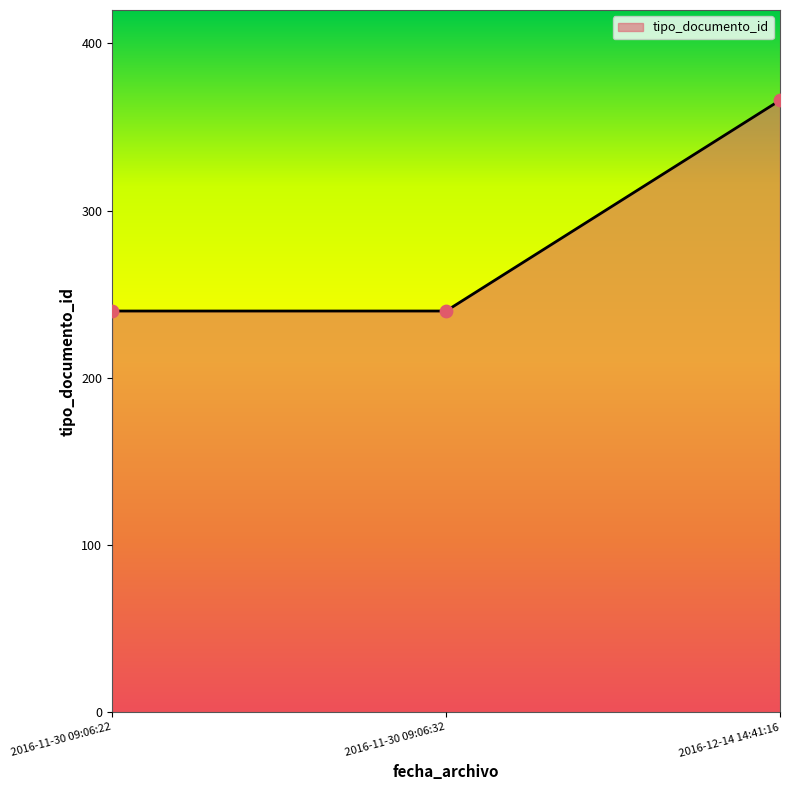

Approximately how many times larger is the value at 2016-11-30 09:06:22 compared to 2016-12-14 14:41:16?

0.7